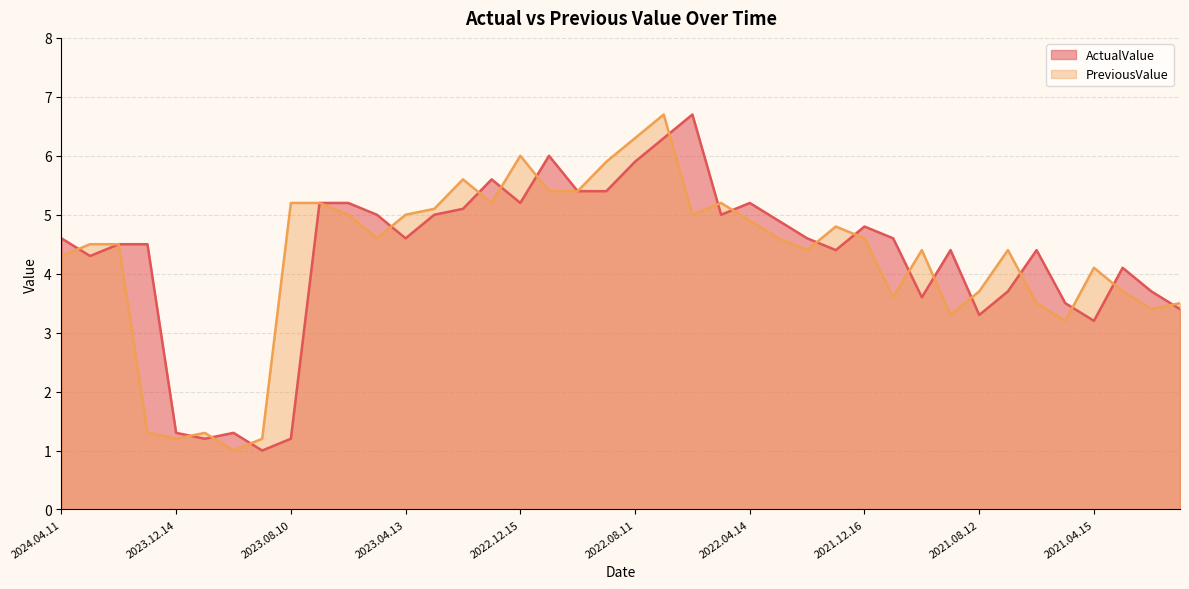

Which category has the highest value in the PreviousValue series?

2022.07.14